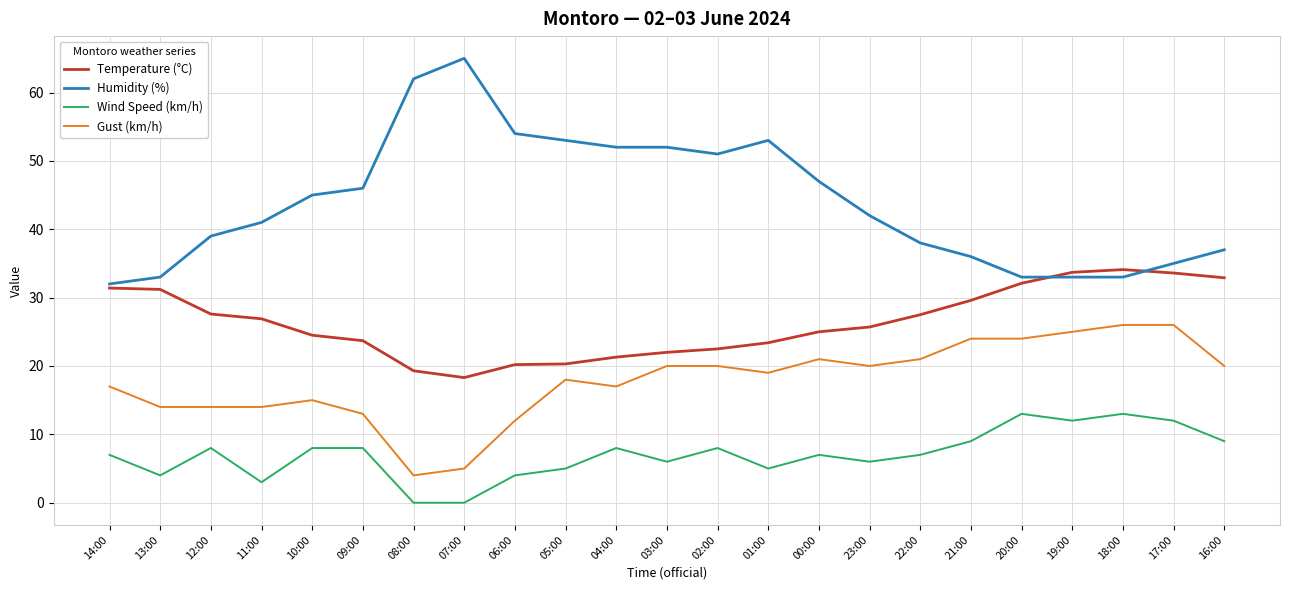

Which series has the widest spread of values?

Humidity (%)